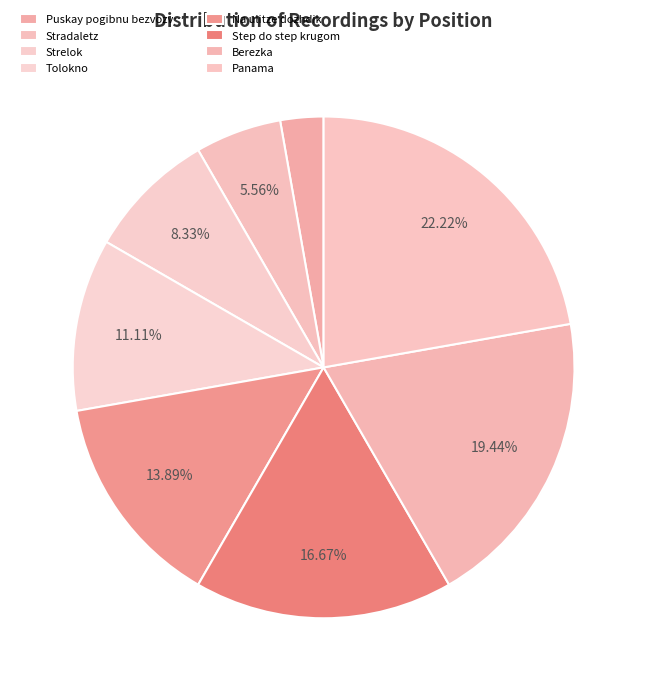

What is the change in value from Stradaletz to Berezka?

+5